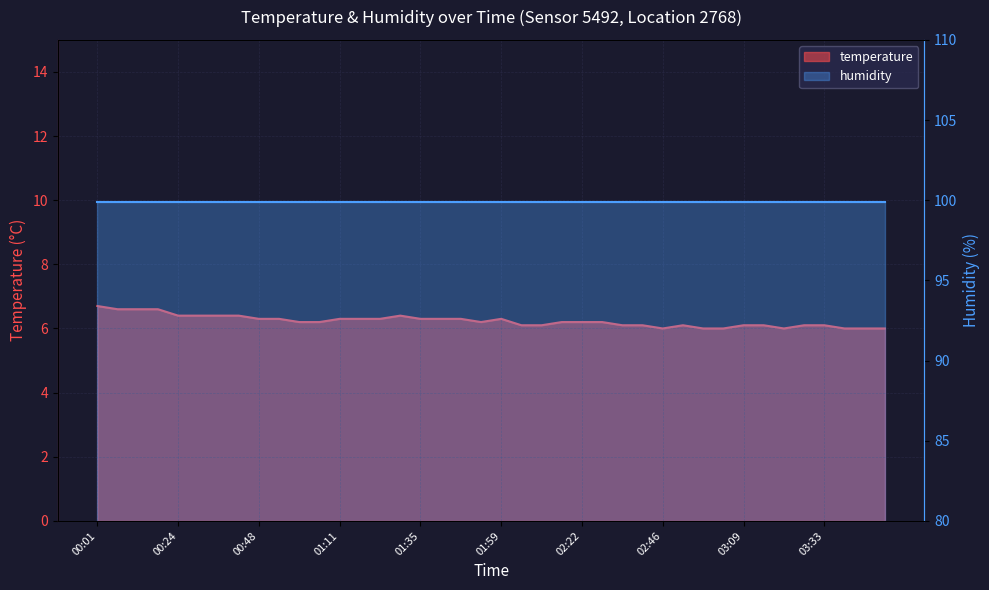

List the labels in order of value, largest first.

00:01, 00:07, 00:12, 00:18, 00:24, 00:30, 00:36, 00:42, 01:29, 00:48, 00:54, 01:11, 01:17, 01:23, 01:35, 01:41, 01:47, 01:59, 01:00, 01:06, 01:53, 02:16, 02:22, 02:28, 02:05, 02:10, 02:34, 02:40, 02:52, 03:09, 03:16, 03:28, 03:33, 02:46, 02:58, 03:04, 03:22, 03:39, 03:45, 03:51